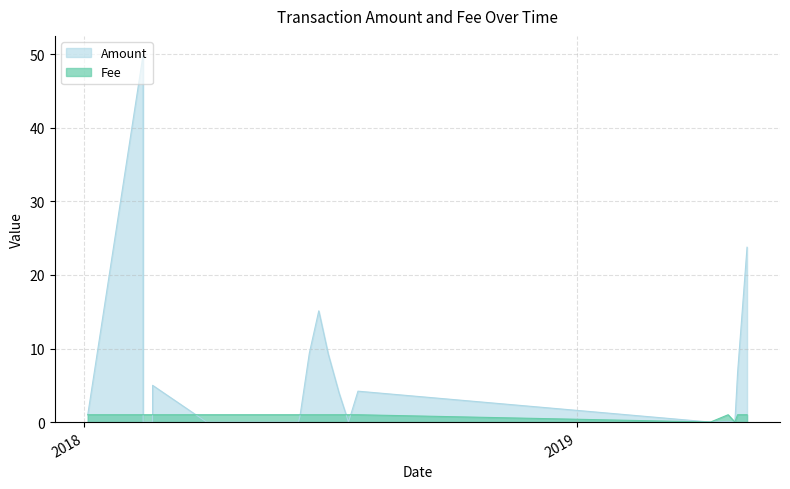

Where is the first local minimum for Amount?

2018-07-16